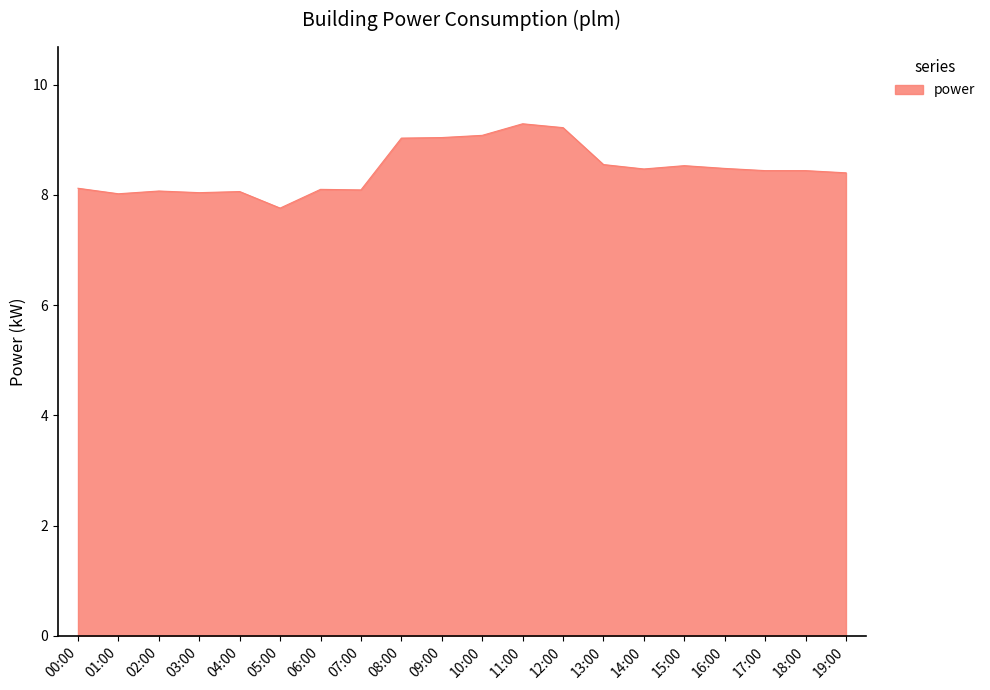

What position from the right is 08:00?

12